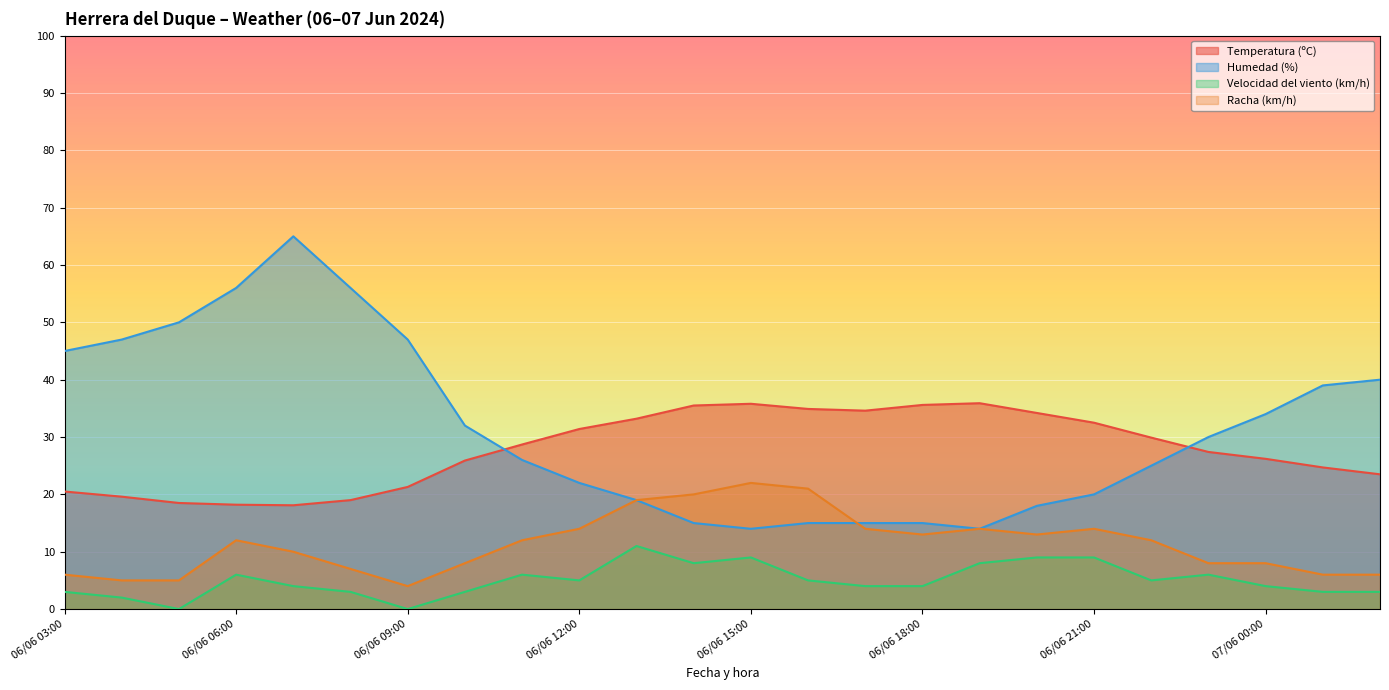

What is the highest value of the Racha (km/h) series?

22.0